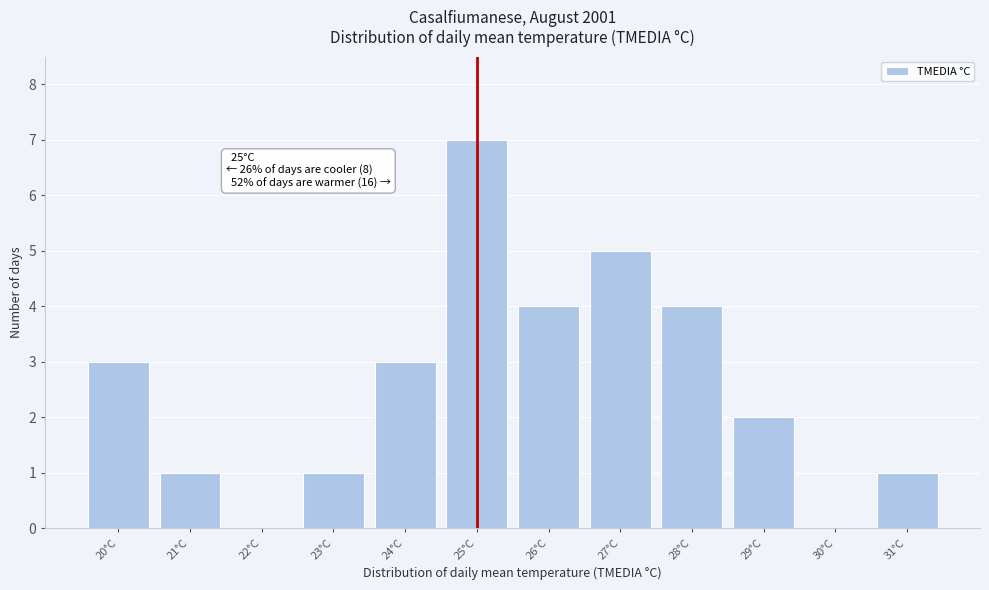

Which range on the x-axis has the tallest bar?

24.5 to 25.5